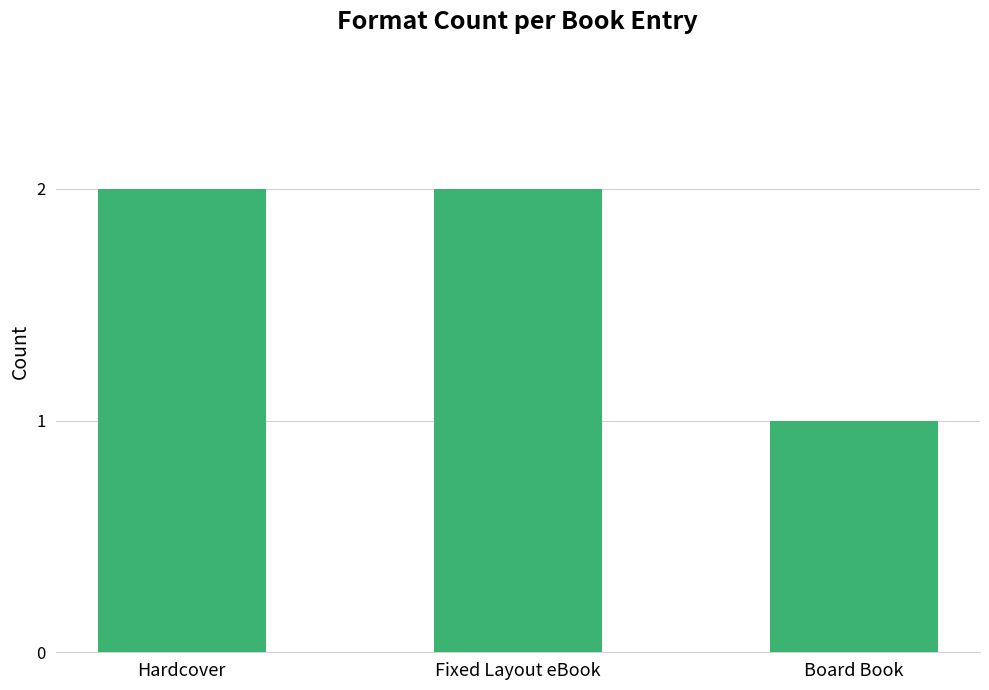

What position from the right is Board Book?

1